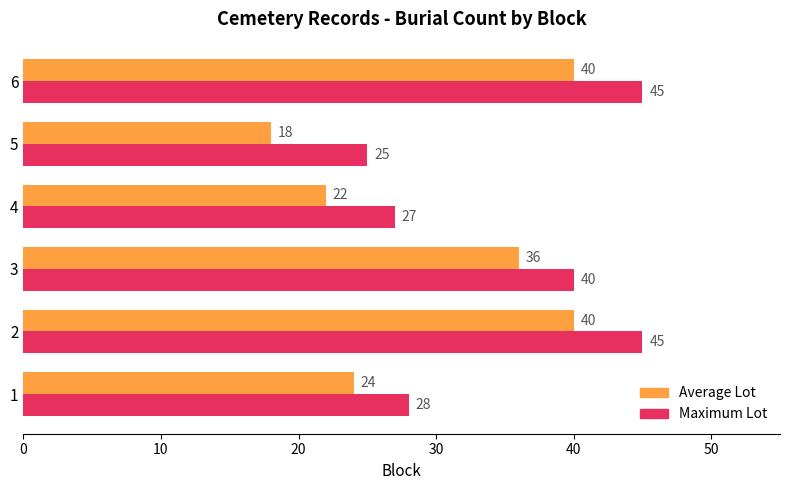

What is the spread (max minus min) of values at 6?

5